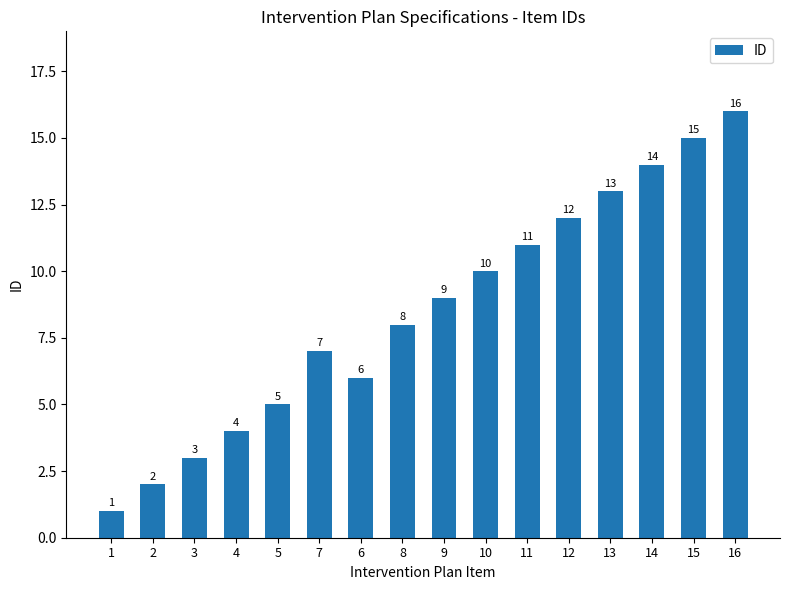

What is the label of the 5th bar from the right?

12